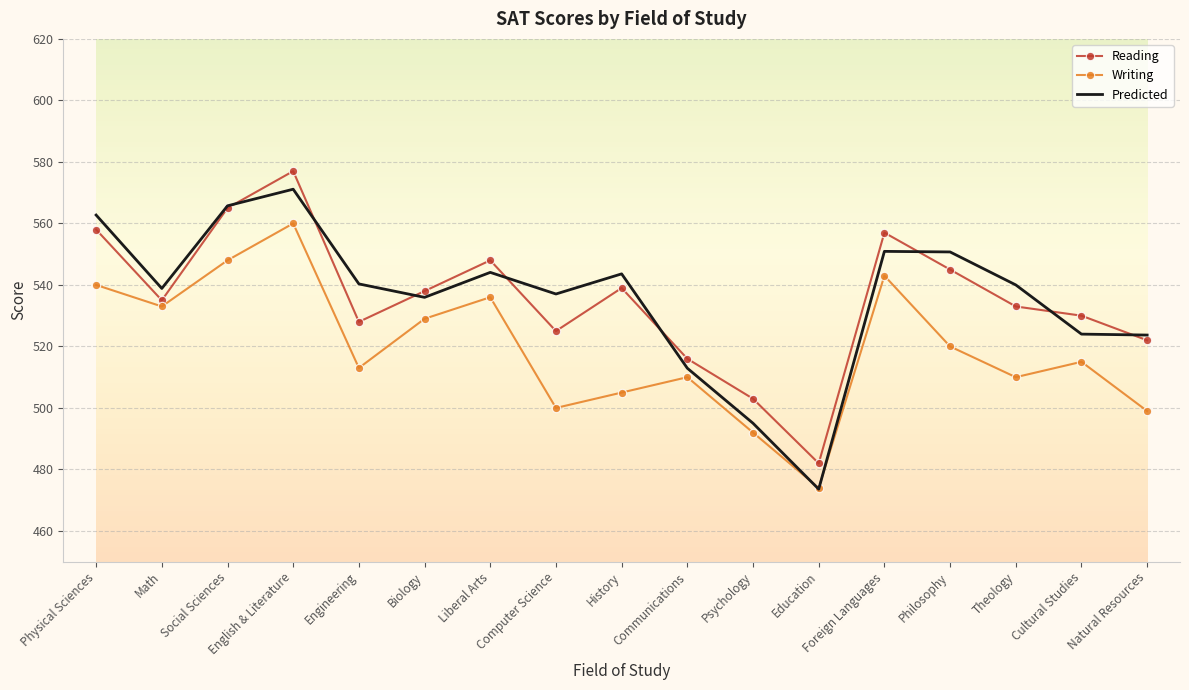

What position from the left is Liberal Arts?

7